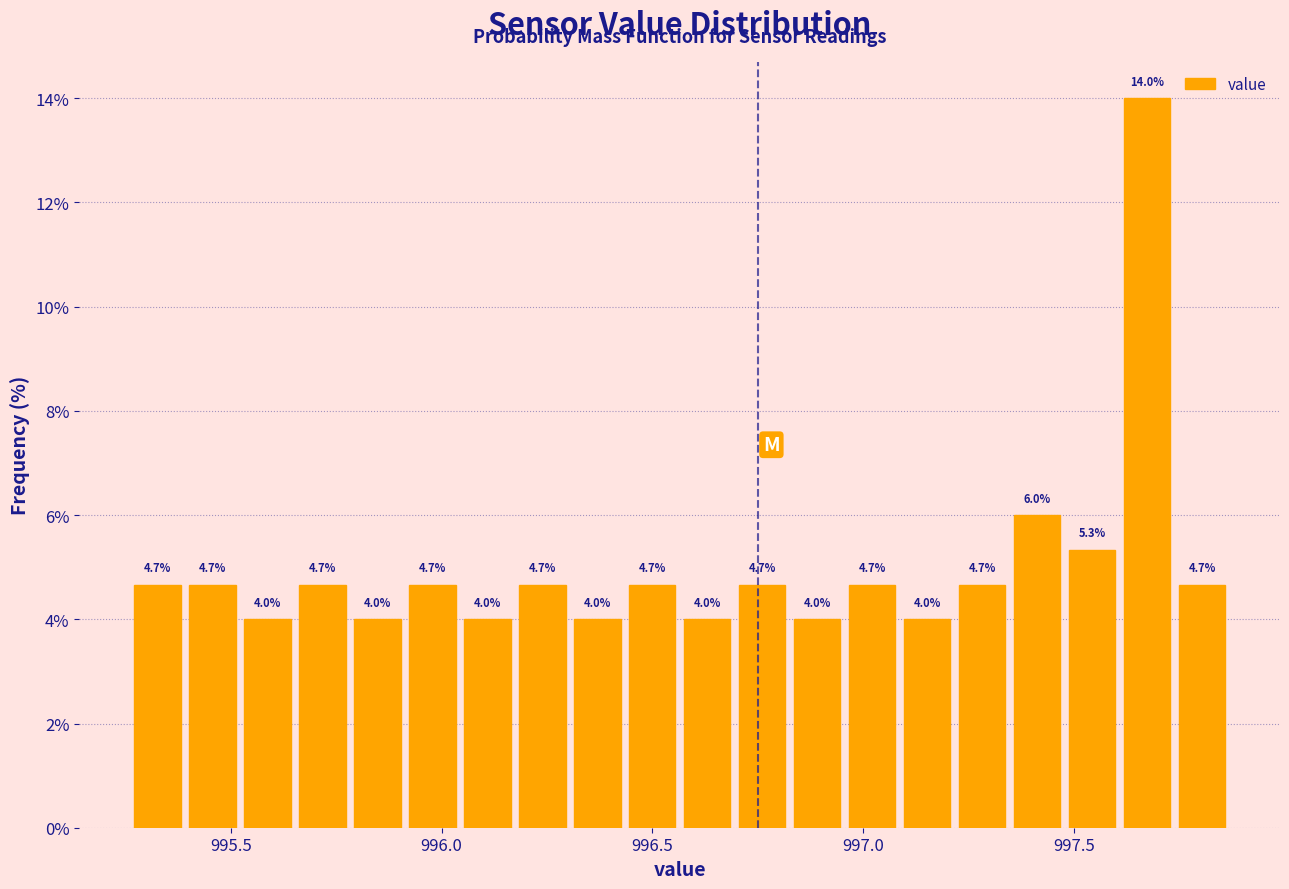

Read against the x-axis, roughly where is the centre of the tallest bar?

997.65